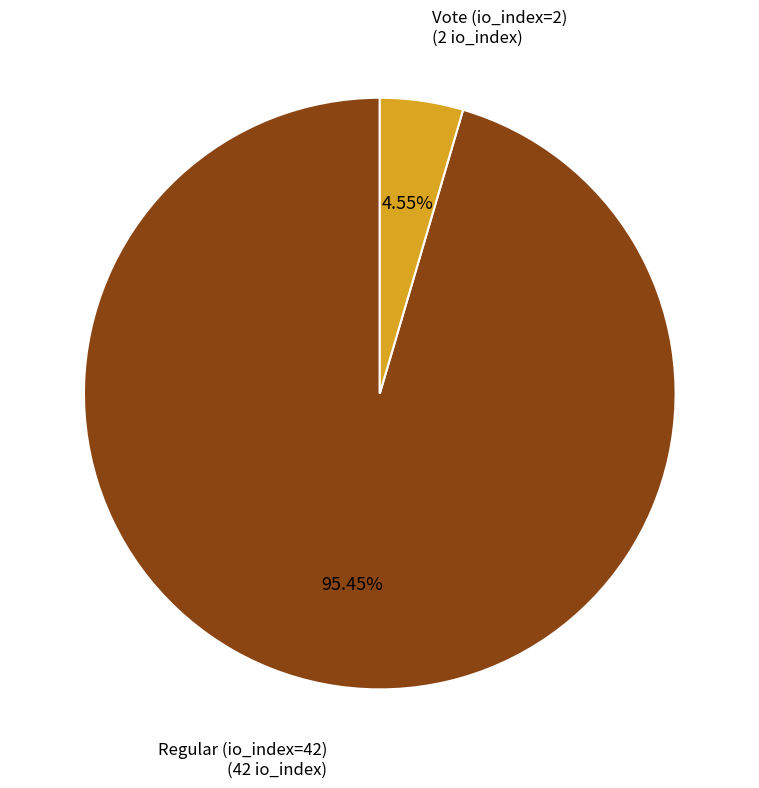

Is there a majority slice in this chart?

Yes